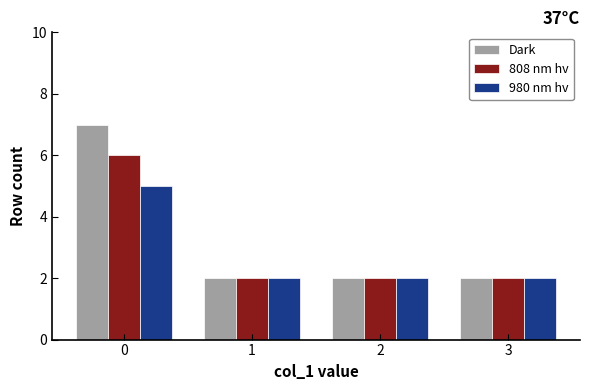

Which series changed the most between 0 and 1?

Dark